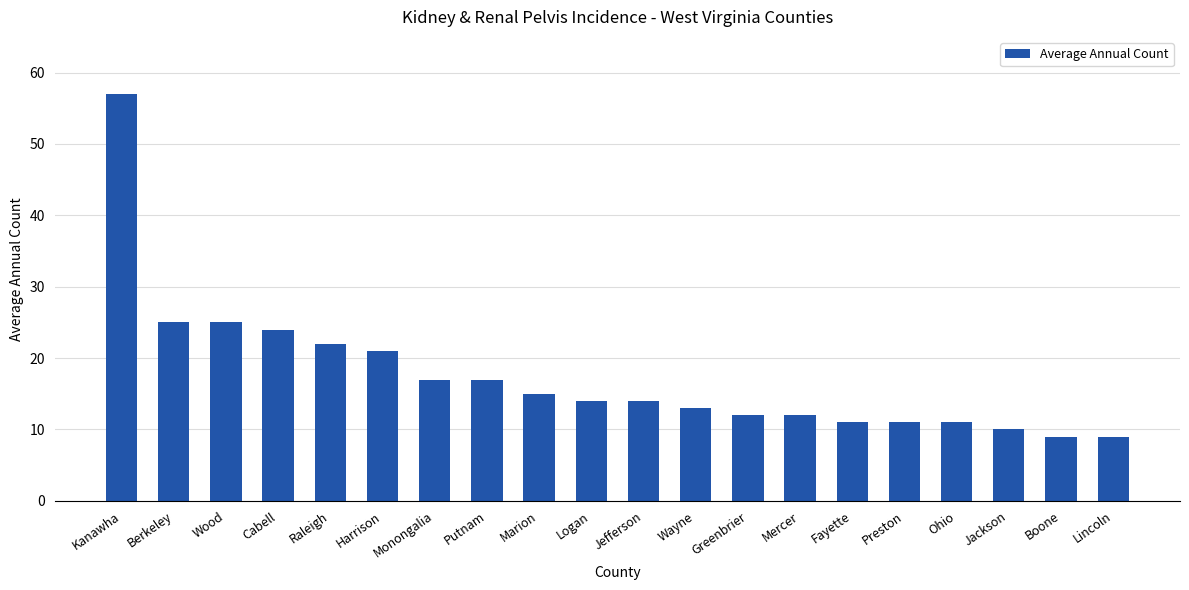

What is the smallest value displayed?

9